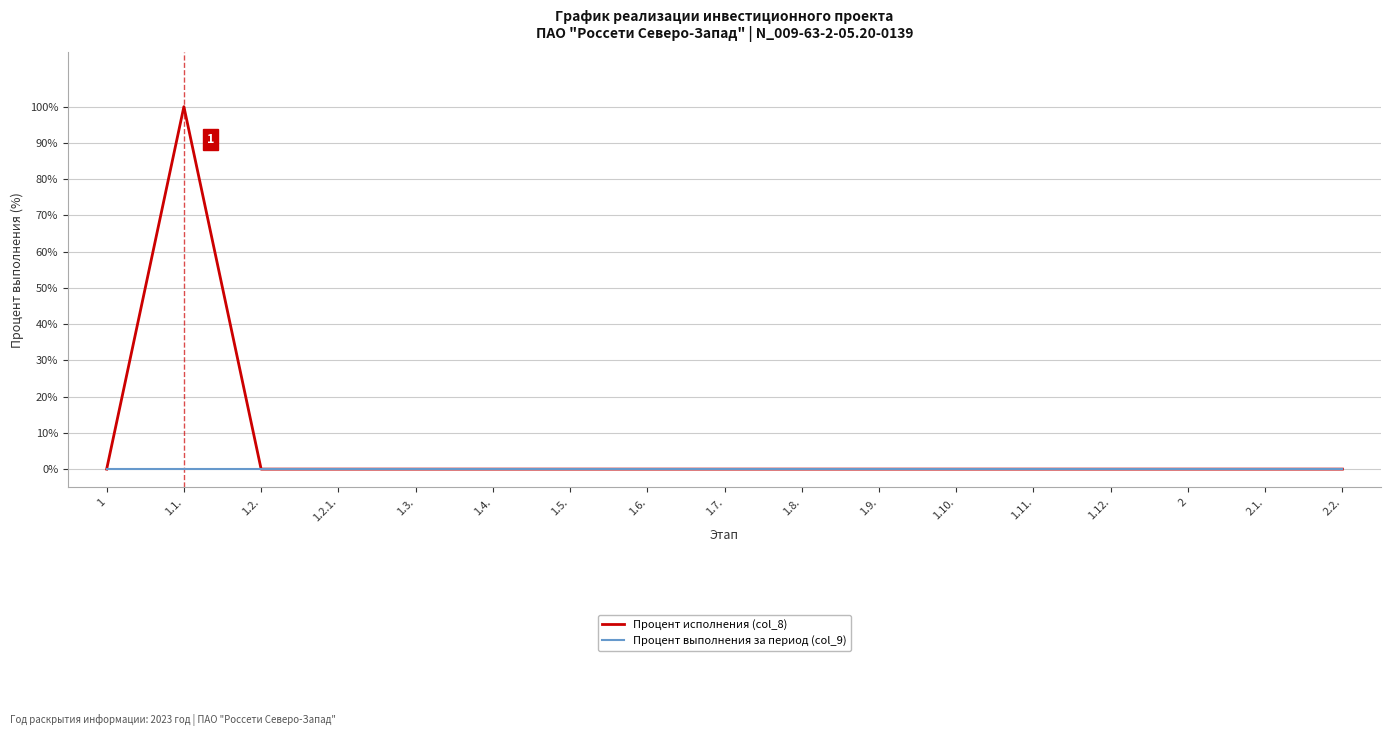

What is the highest value of the Процент исполнения (col_8) series?

100